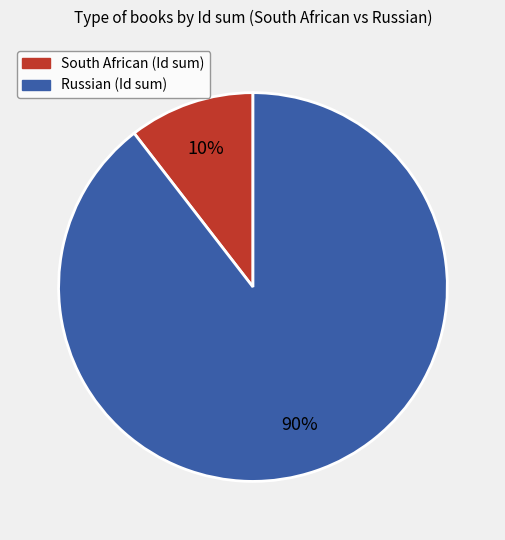

Is there a majority slice in this chart?

Yes